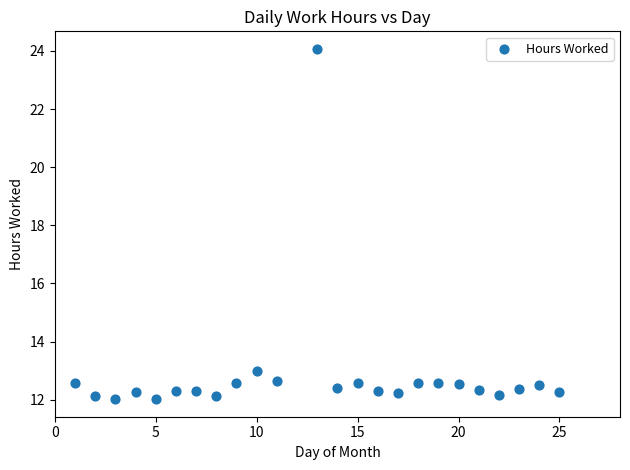

What Y value in the scatter plot is closest to 18?

13.0